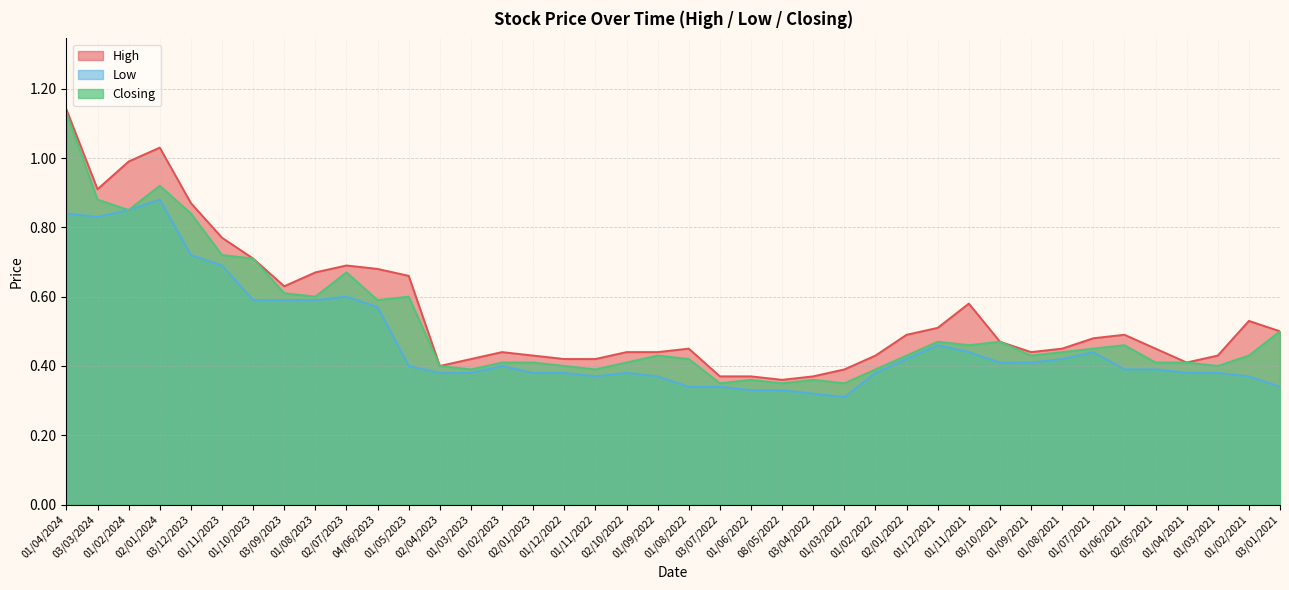

Does the chart display data point markers on the line(s)?

No